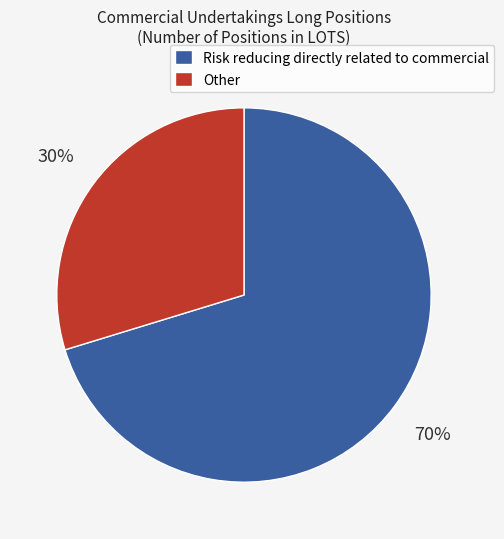

The Other slice represents 23% of the pie. True or false?

False